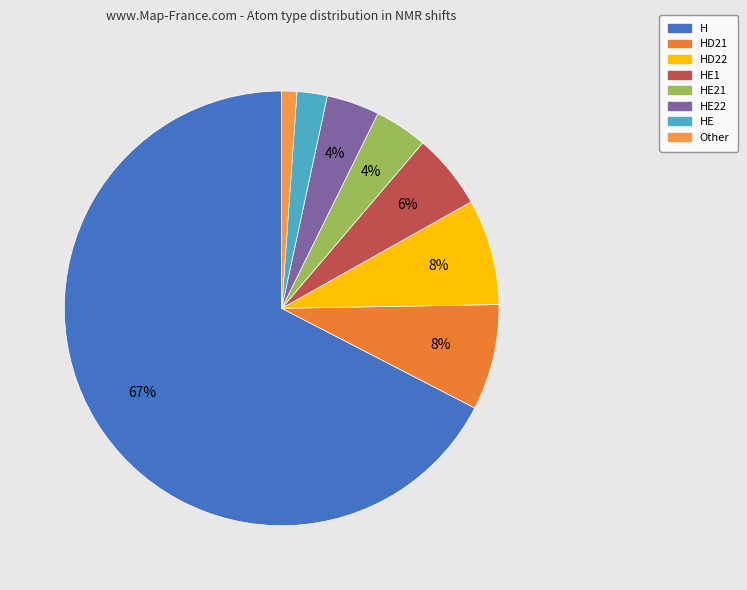

How many slices are in this pie chart?

8